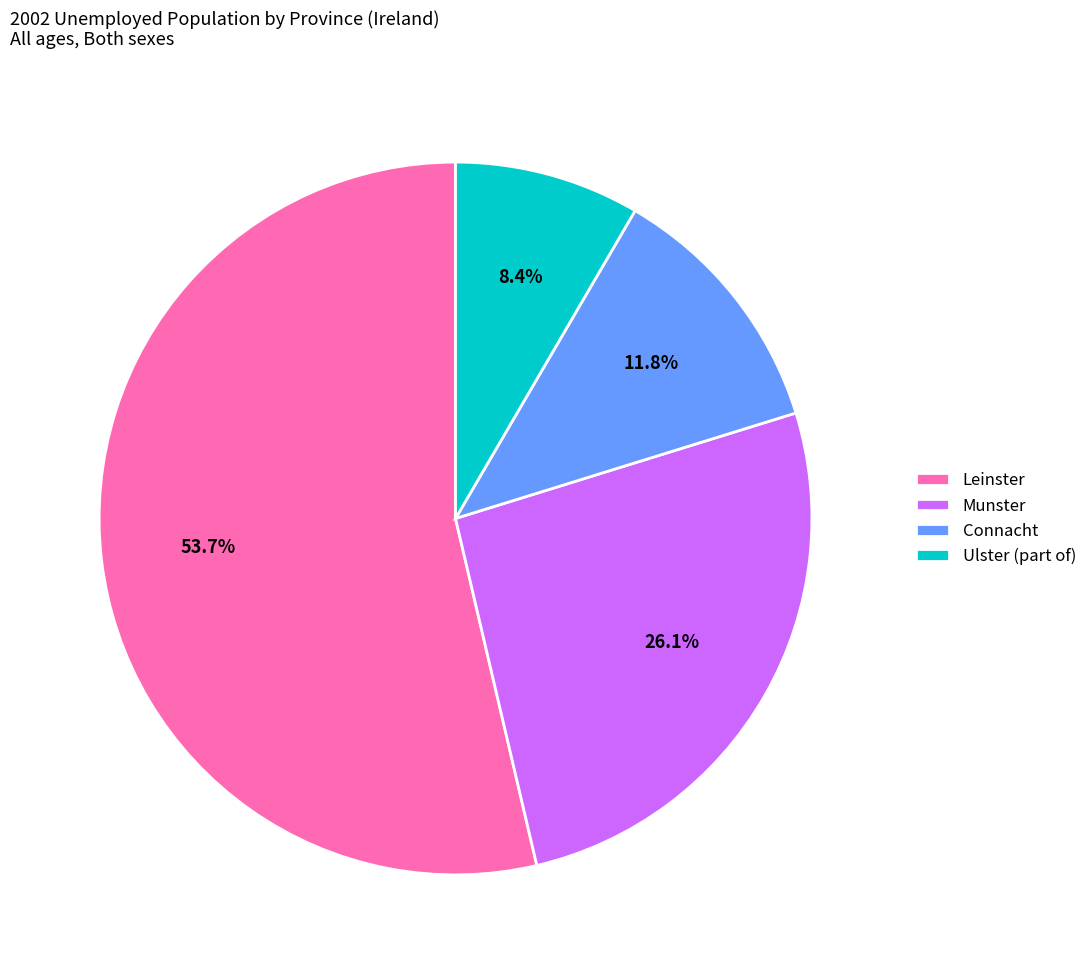

Between Munster and Ulster (part of), which is larger?

Munster